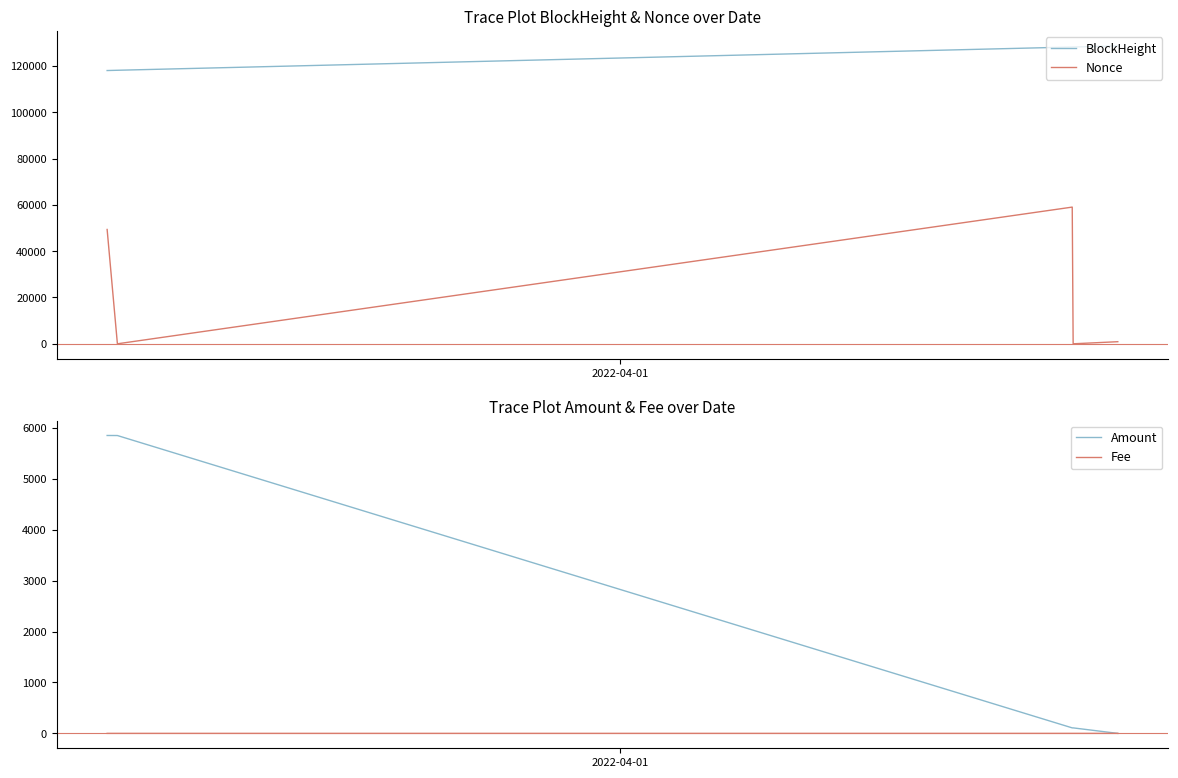

How many lines are shown in the chart?

4